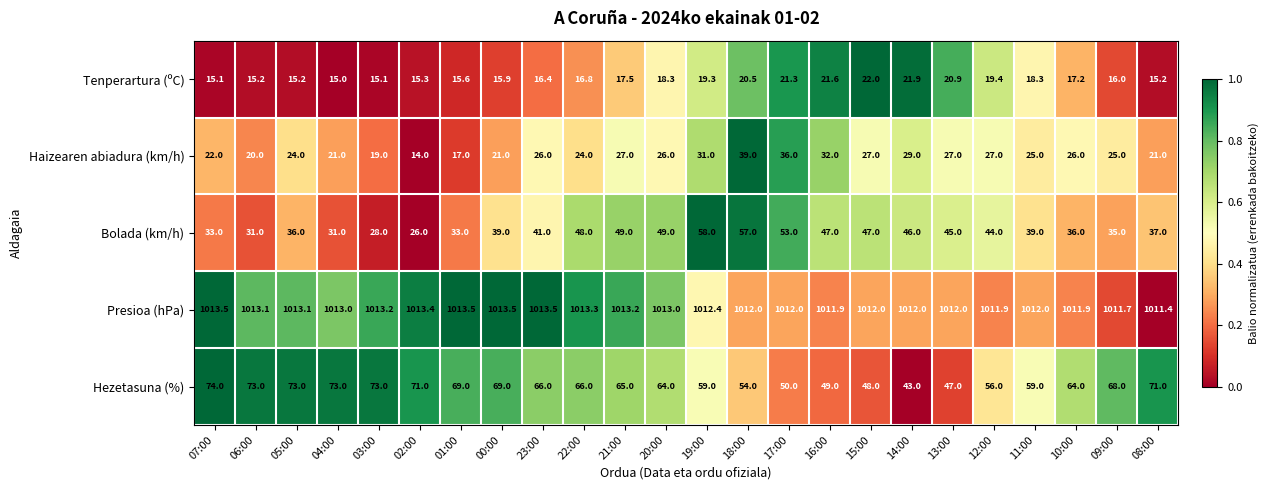

Which series has the widest spread of values?

Bolada (km/h)